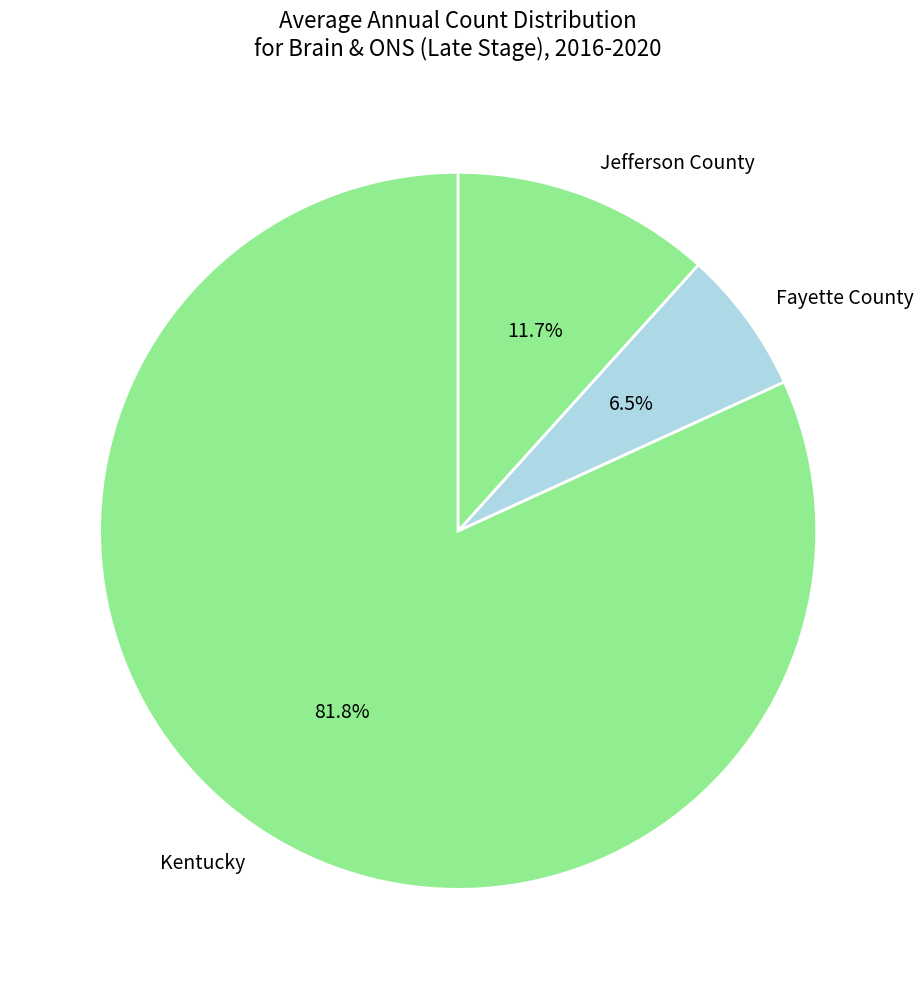

Approximately how many times larger is the value at Fayette County compared to Jefferson County?

0.6